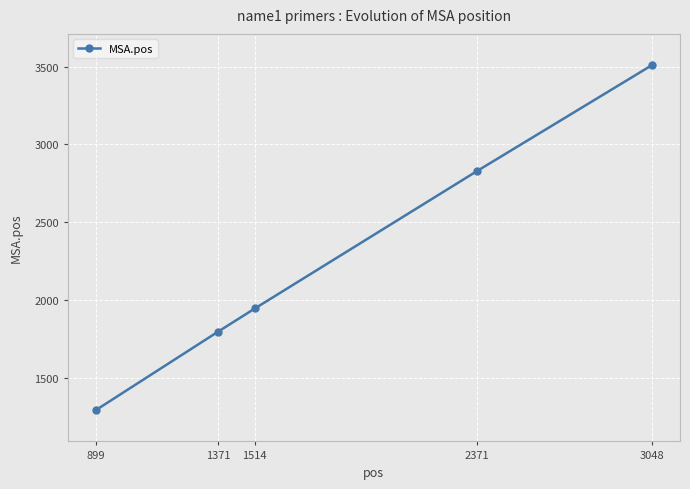

What is the change in value from 1371 to 2371?

+1032